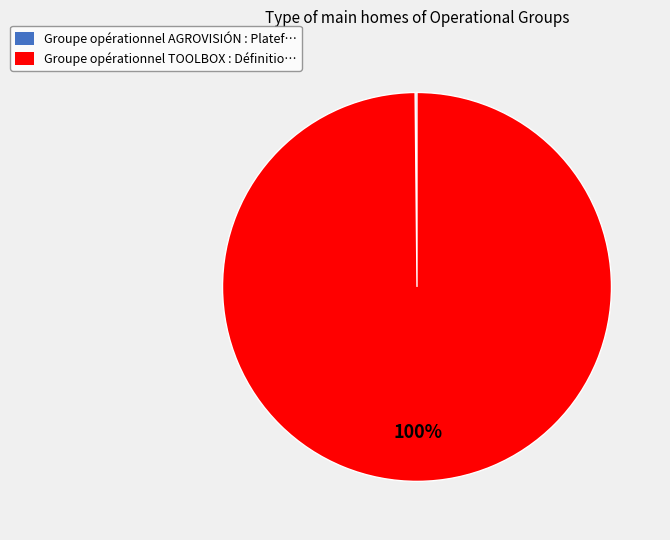

Is there any slice that represents more than half of the pie?

Yes